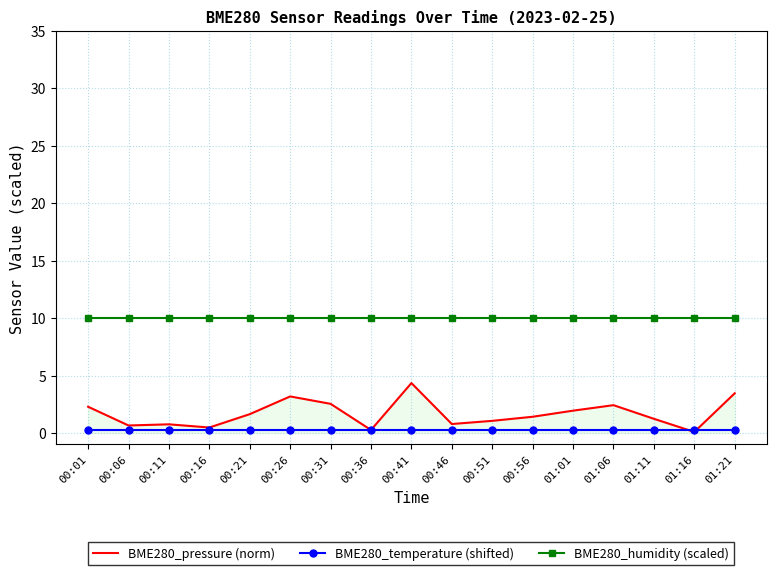

At 01:21, list the series in order from largest to smallest.

BME280_humidity (scaled), BME280_pressure (norm), BME280_temperature (shifted)